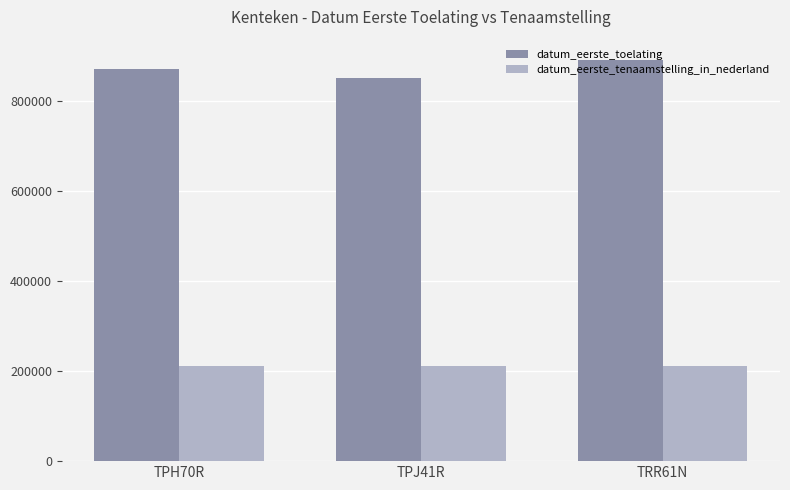

What is the approximate value of datum_eerste_tenaamstelling_in_nederland at TPH70R, to the nearest 5?

211025